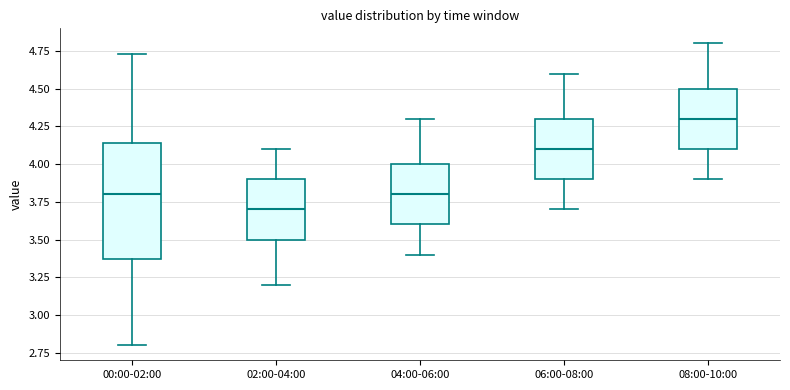

Which box has the highest median line?

08:00-10:00